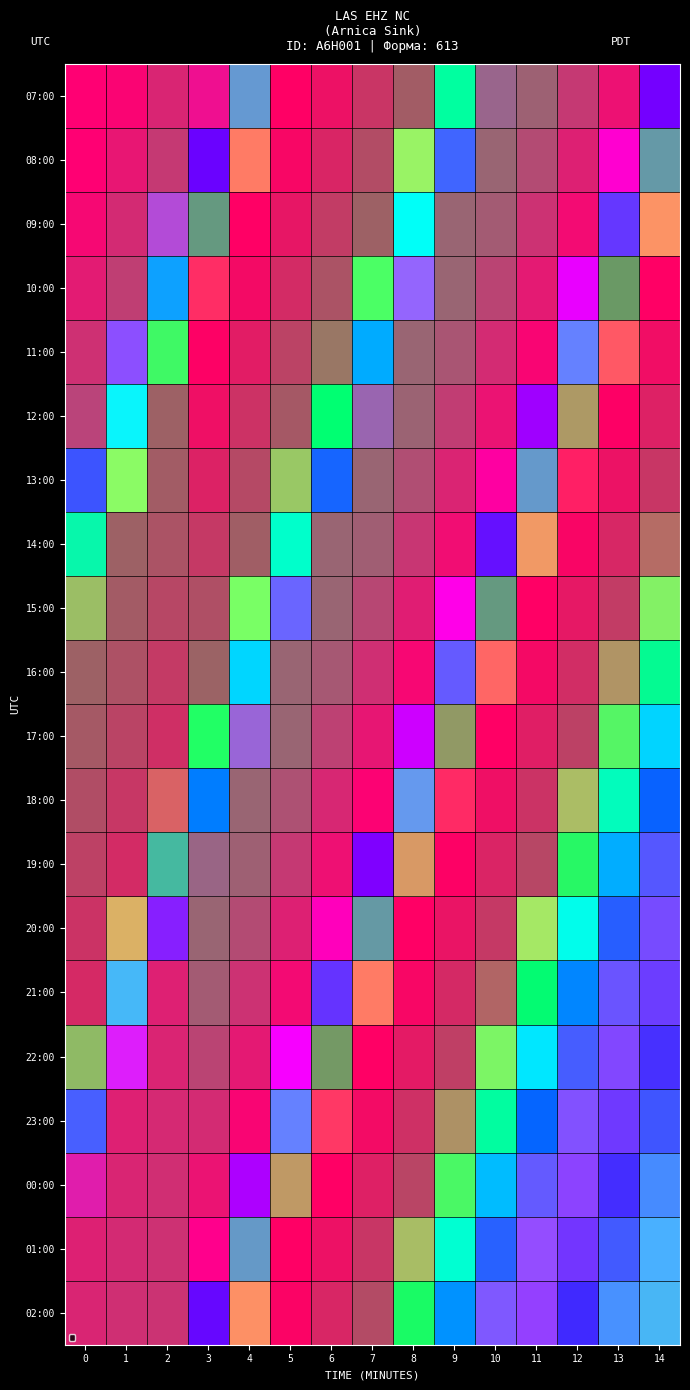

What is the total value across all series at 10?

-679.4